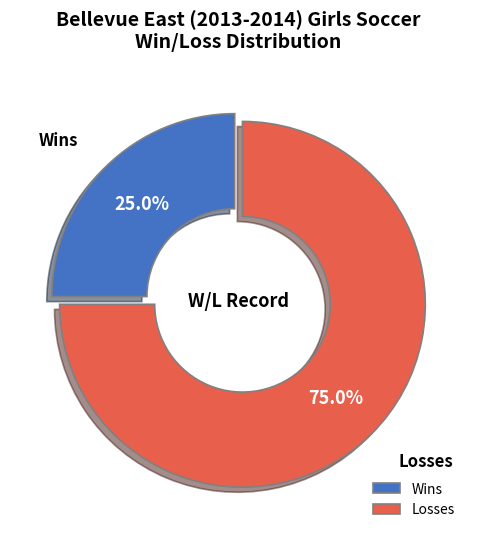

To the nearest percent, what is the combined percentage of Wins and Losses?

100%